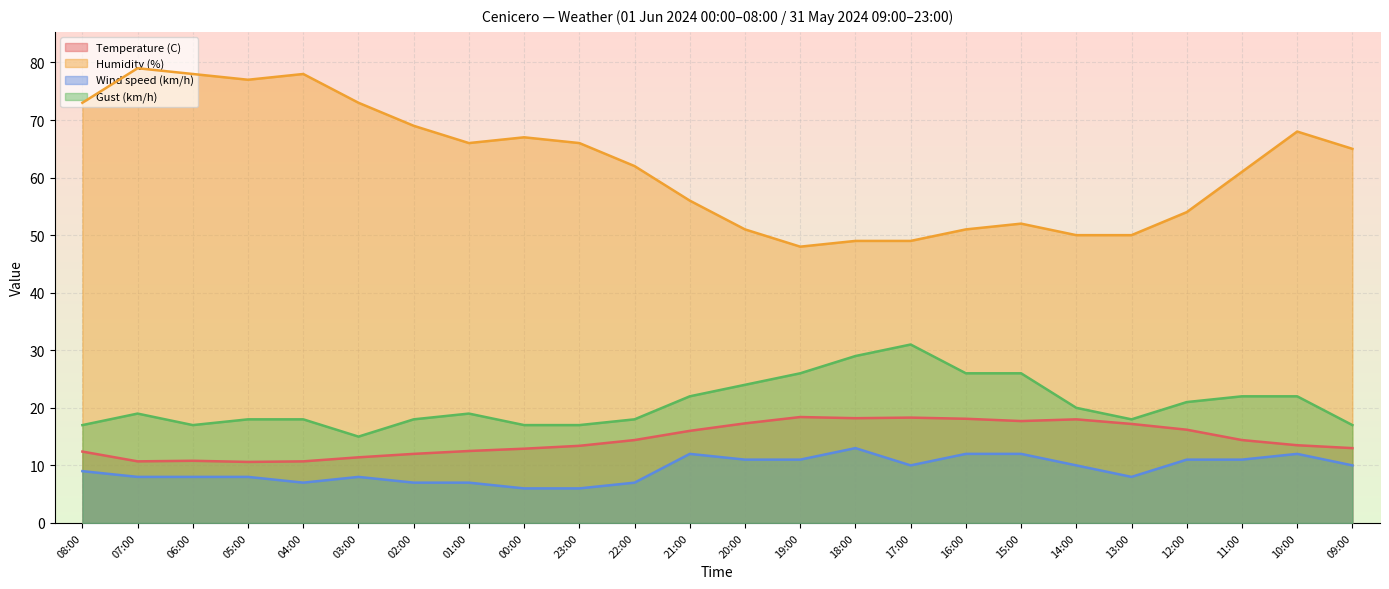

Reading right to left, extract all data points from this chart.

Temperature (C): 09:00=13.0	10:00=13.5	11:00=14.4	12:00=16.2	13:00=17.2	14:00=18.0	15:00=17.7	16:00=18.1	17:00=18.3	18:00=18.2	19:00=18.4	20:00=17.3	21:00=16.0	22:00=14.4	23:00=13.4	00:00=12.9	01:00=12.5	02:00=12.0	03:00=11.4	04:00=10.7	05:00=10.6	06:00=10.8	07:00=10.7	08:00=12.4
Humidity (%): 09:00=65.0	10:00=68.0	11:00=61.0	12:00=54.0	13:00=50.0	14:00=50.0	15:00=52.0	16:00=51.0	17:00=49.0	18:00=49.0	19:00=48.0	20:00=51.0	21:00=56.0	22:00=62.0	23:00=66.0	00:00=67.0	01:00=66.0	02:00=69.0	03:00=73.0	04:00=78.0	05:00=77.0	06:00=78.0	07:00=79.0	08:00=73.0
Wind speed (km/h): 09:00=10.0	10:00=12.0	11:00=11.0	12:00=11.0	13:00=8.0	14:00=10.0	15:00=12.0	16:00=12.0	17:00=10.0	18:00=13.0	19:00=11.0	20:00=11.0	21:00=12.0	22:00=7.0	23:00=6.0	00:00=6.0	01:00=7.0	02:00=7.0	03:00=8.0	04:00=7.0	05:00=8.0	06:00=8.0	07:00=8.0	08:00=9.0
Gust (km/h): 09:00=17.0	10:00=22.0	11:00=22.0	12:00=21.0	13:00=18.0	14:00=20.0	15:00=26.0	16:00=26.0	17:00=31.0	18:00=29.0	19:00=26.0	20:00=24.0	21:00=22.0	22:00=18.0	23:00=17.0	00:00=17.0	01:00=19.0	02:00=18.0	03:00=15.0	04:00=18.0	05:00=18.0	06:00=17.0	07:00=19.0	08:00=17.0